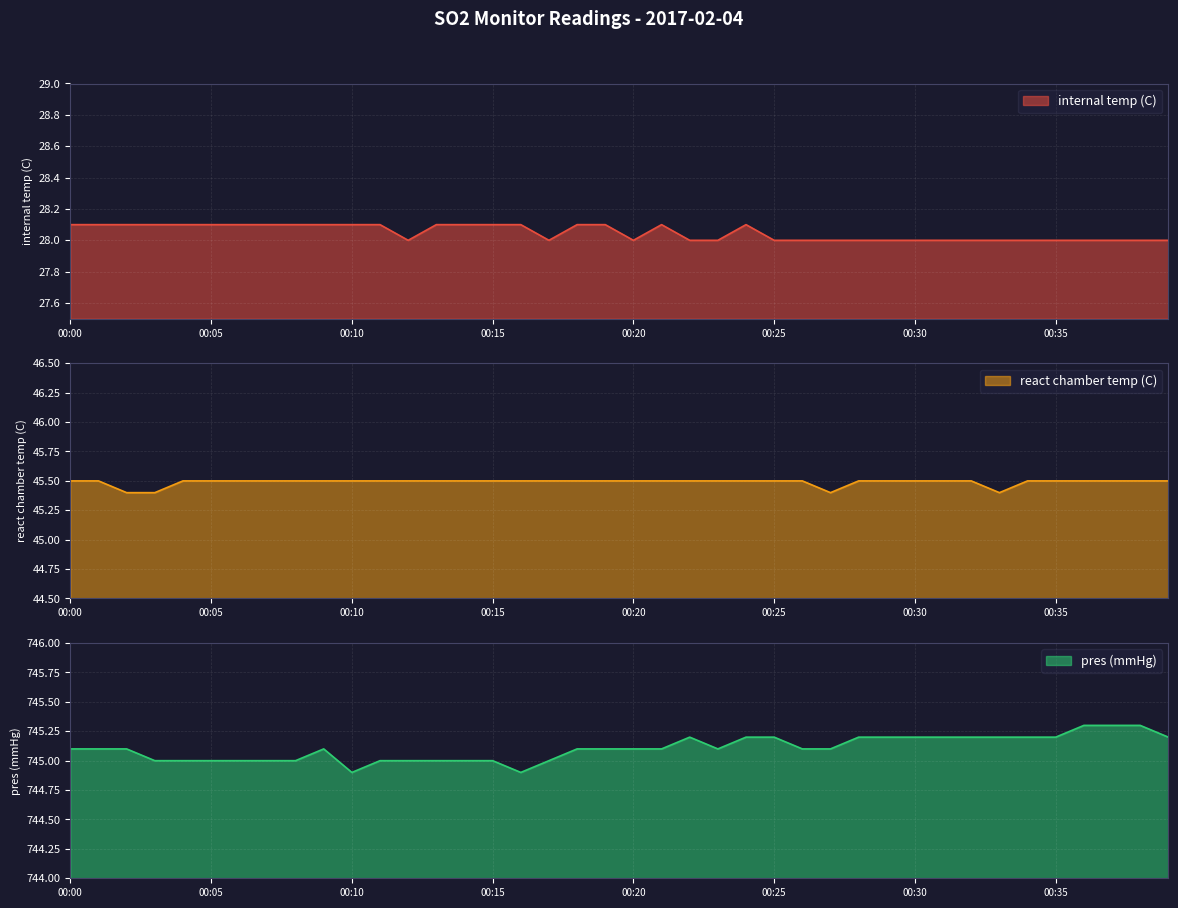

True or false: react chamber temp (C) and internal temp (C) intersect in this chart.

False